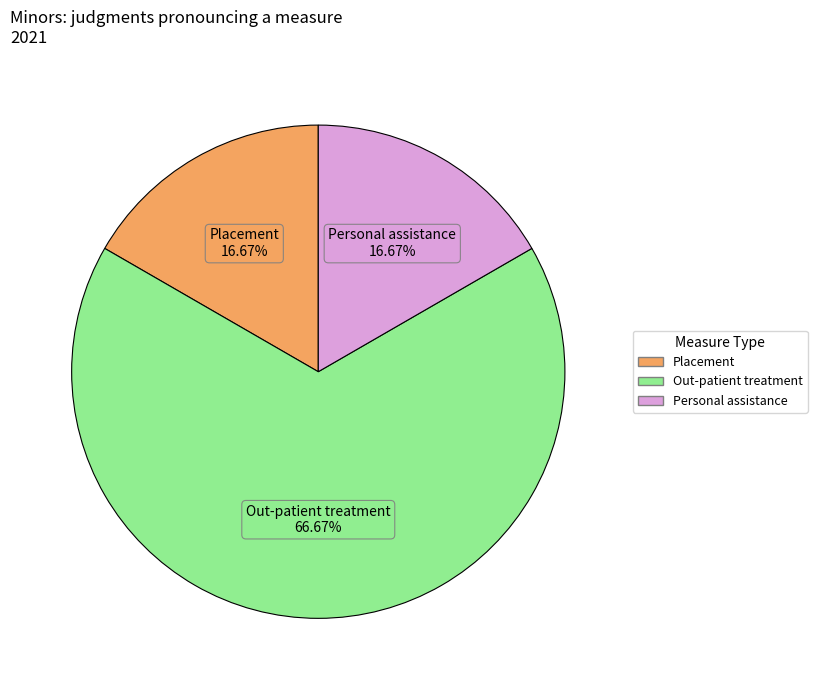

Is there any slice that represents more than half of the pie?

Yes